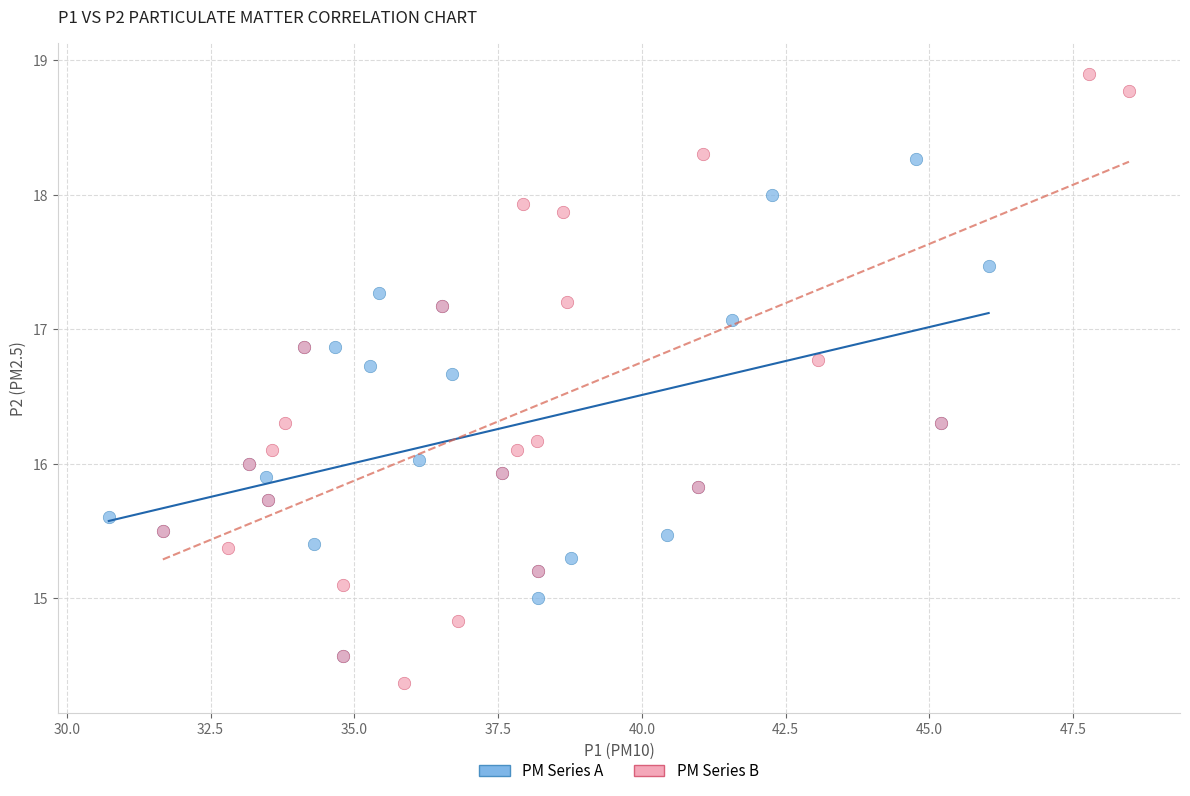

Which series reaches the minimum Y coordinate?

PM Series B